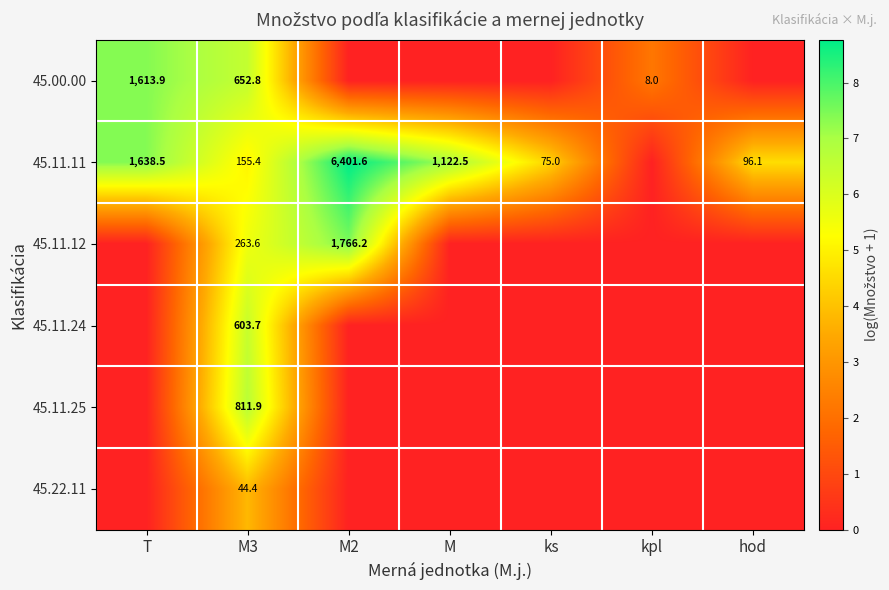

Count the number of categories in the chart.

7